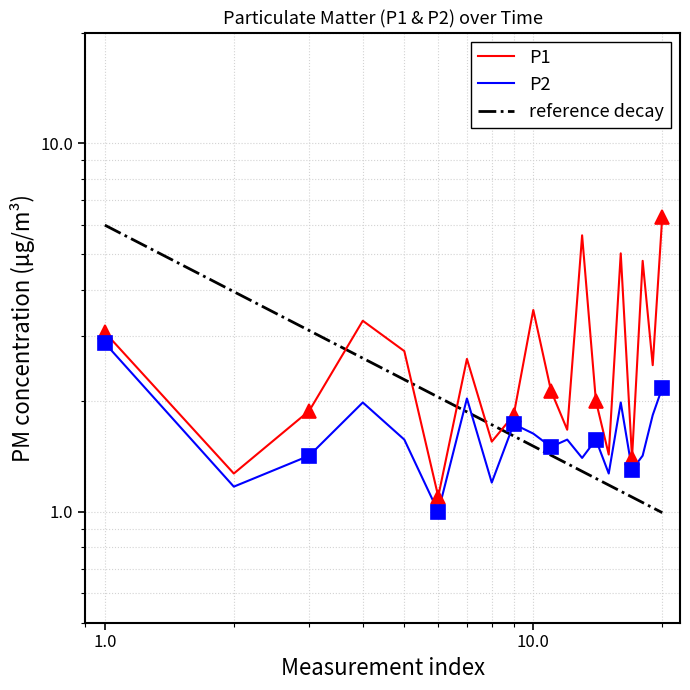

Which series has the largest total across all categories?

P1